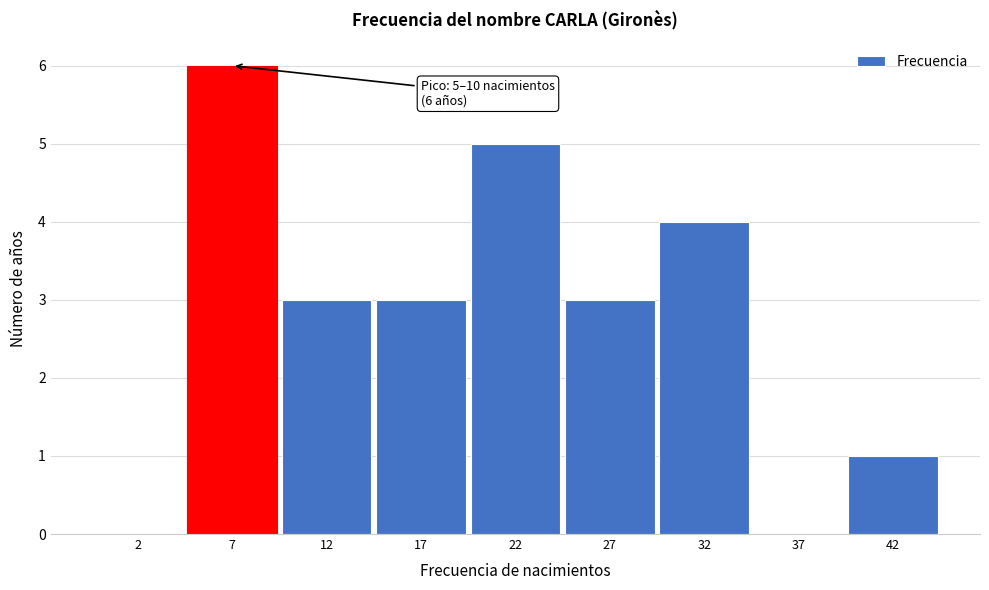

Reading left to right, list all the values displayed in this chart.

2=0	7=6	12=3	17=3	22=5	27=3	32=4	37=0	42=1